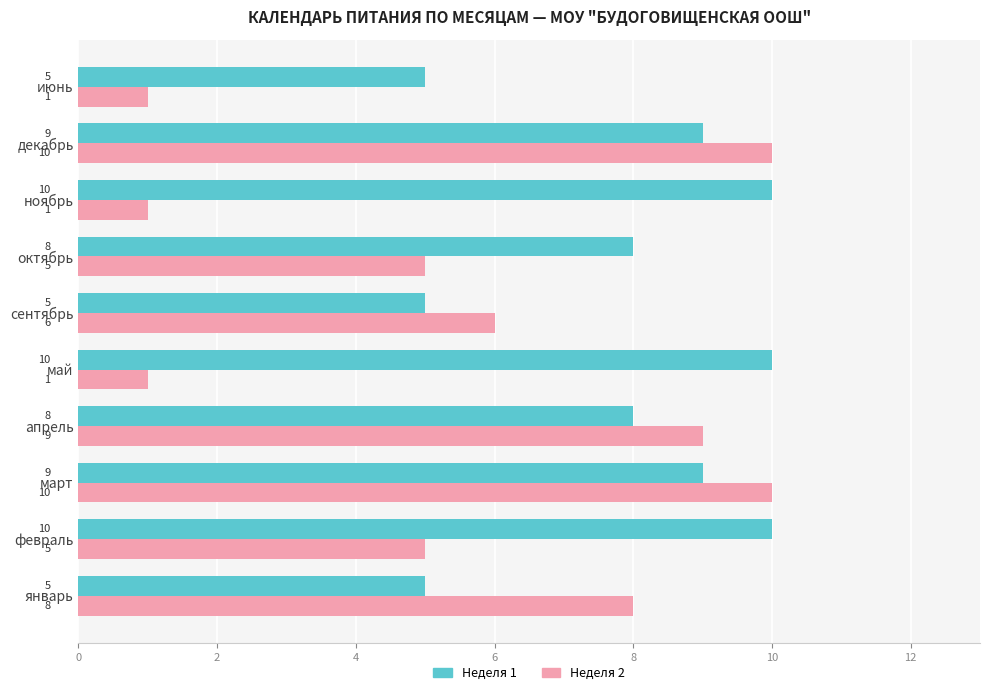

What is the greatest value displayed?

10